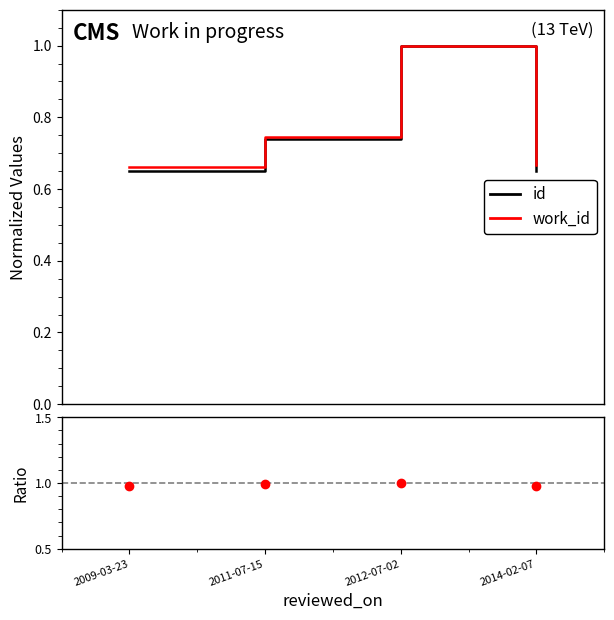

Is it true that id equals 0.5 at 2012-07-02?

False